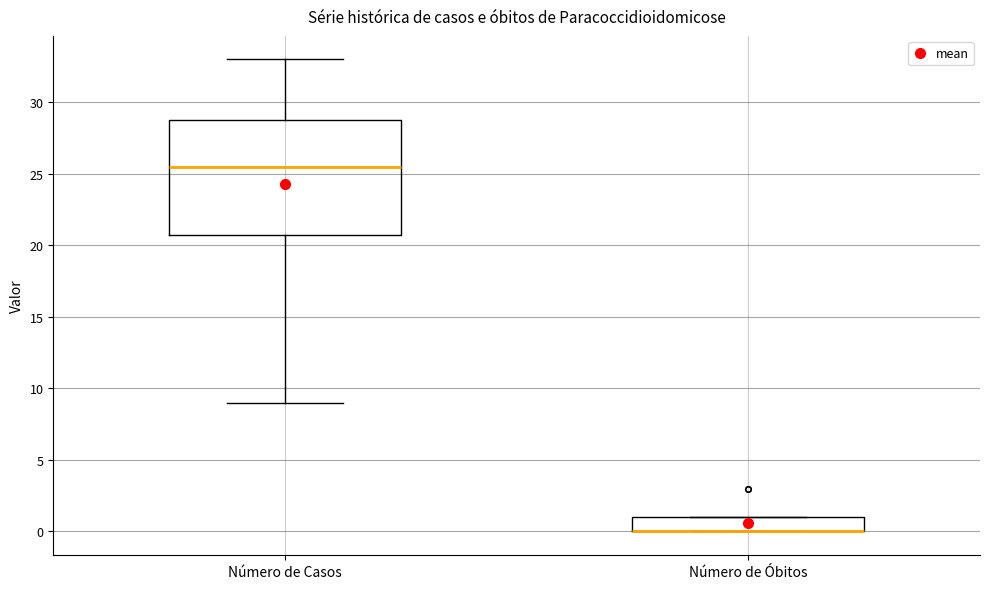

Reading left to right, transcribe this box plot: for each box, give where its median line is, the range the box spans, and where its two whiskers end, as read against the y-axis. The values are not printed on the chart, so give them approximately, as read against the axis.

Número de Casos: median 25.5, box 21.0 to 29.0, whiskers 9.0 to 33.0
Número de Óbitos: median 0.0 (drawn on the box's lower edge), box 0.0 to 1.0, whiskers 0.0 to 1.0